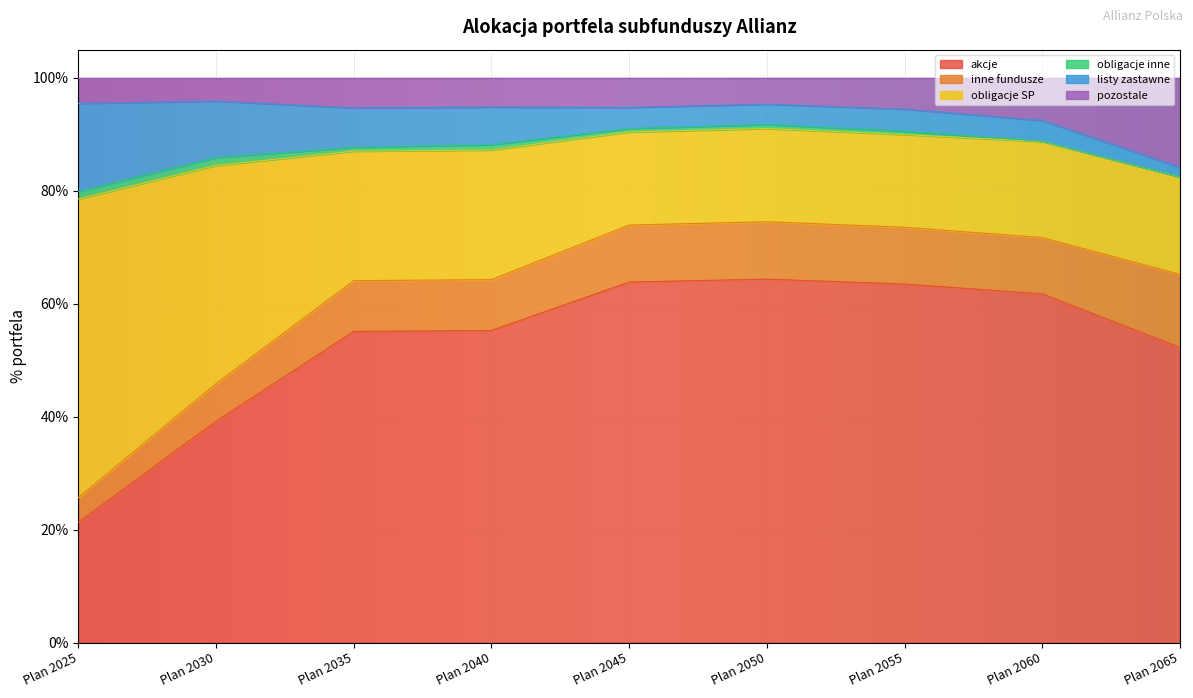

What are all the series names shown in the legend?

akcje, inne fundusze, obligacje SP, obligacje inne, listy zastawne, pozostale